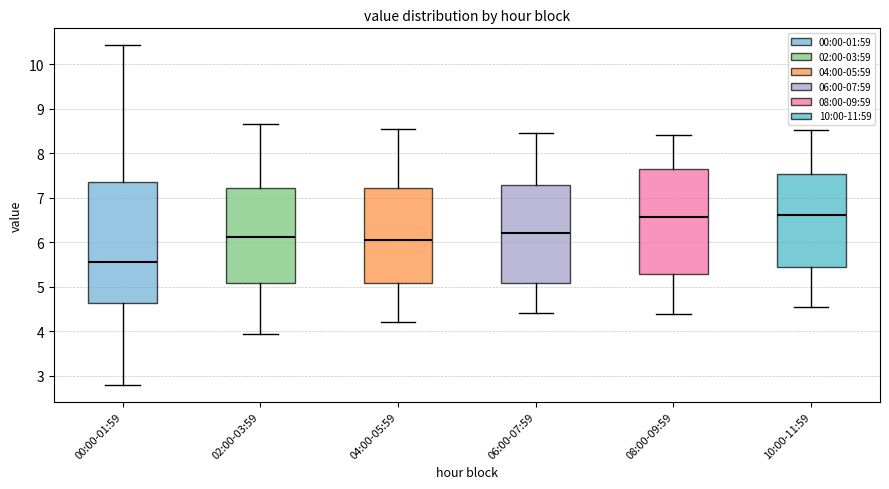

Reading left to right, read every box against the y-axis: the position of its median line, the range the box covers, and the ends of its whiskers. The values are not printed on the chart, so give them approximately, as read against the axis.

00:00-01:59: median 5.6, box 4.6 to 7.3, whiskers 2.8 to 10.4
02:00-03:59: median 6.1, box 5.1 to 7.2, whiskers 4.0 to 8.7
04:00-05:59: median 6.1, box 5.1 to 7.2, whiskers 4.2 to 8.5
06:00-07:59: median 6.2, box 5.1 to 7.3, whiskers 4.4 to 8.5
08:00-09:59: median 6.6, box 5.3 to 7.7, whiskers 4.4 to 8.4
10:00-11:59: median 6.6, box 5.4 to 7.5, whiskers 4.6 to 8.5